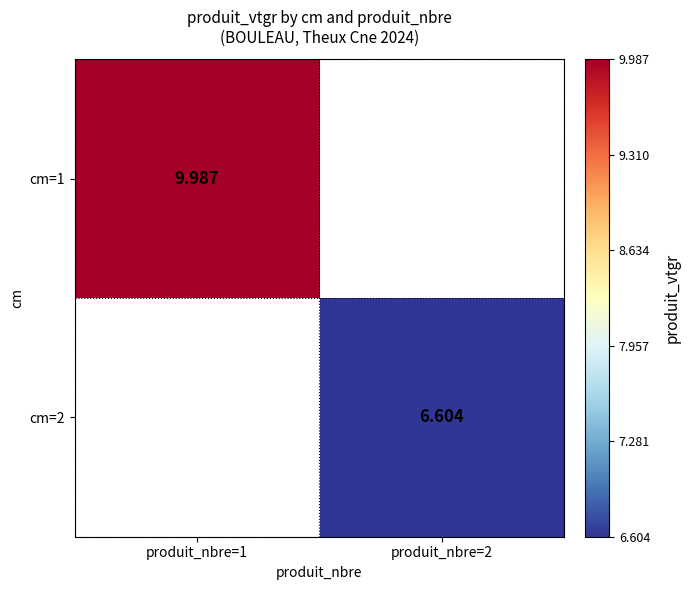

Is the value of cm=1 at produit_nbre=1 greater than the value of cm=2 at produit_nbre=2?

Yes